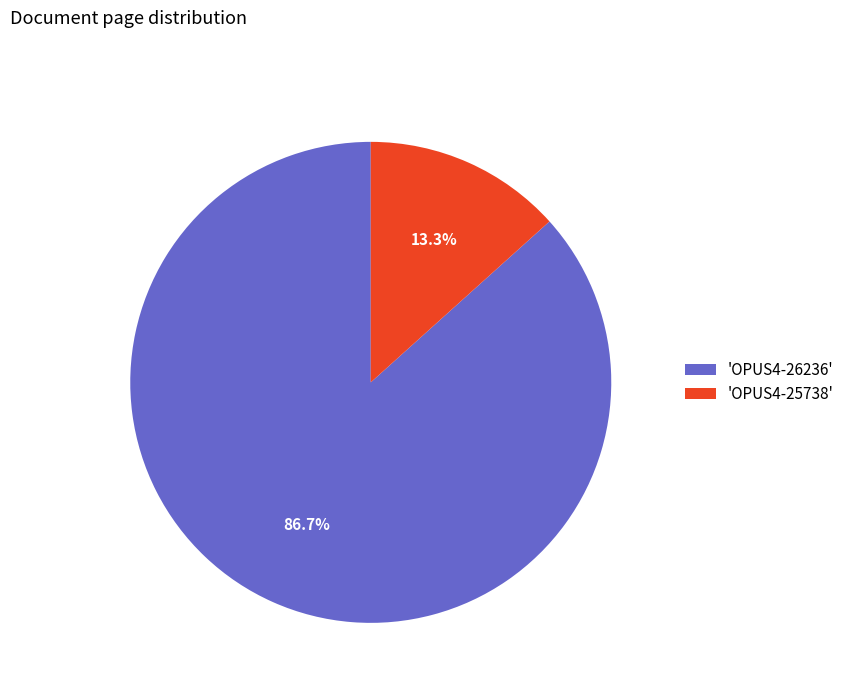

What is the total percentage of 'OPUS4-25738' and 'OPUS4-26236'?

100.0%